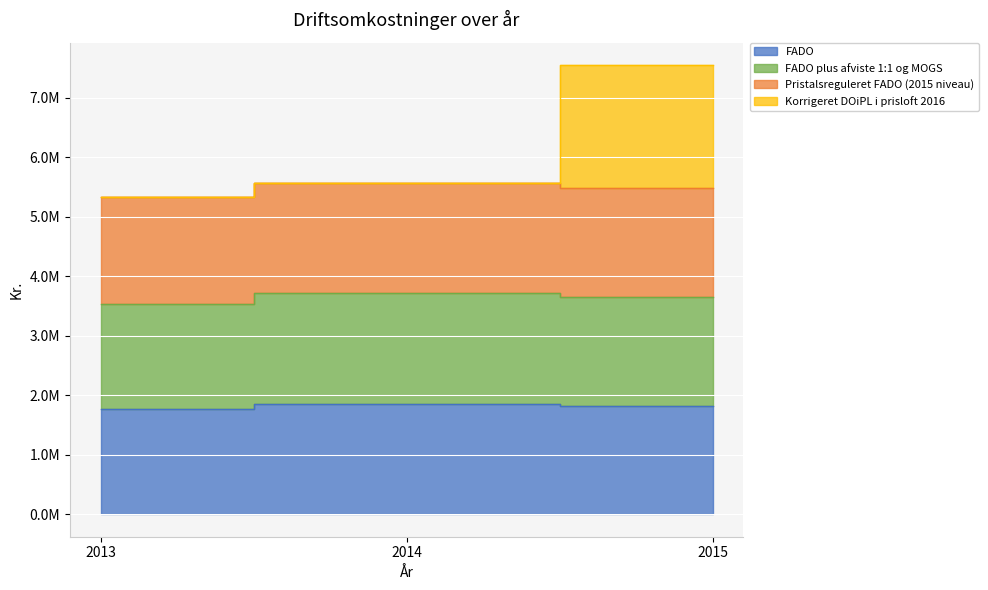

At 2015, list the series in order from largest to smallest.

Korrigeret DOiPL i prisloft 2016, Pristalsreguleret FADO (2015 niveau), FADO plus afviste 1:1 og MOGS, FADO